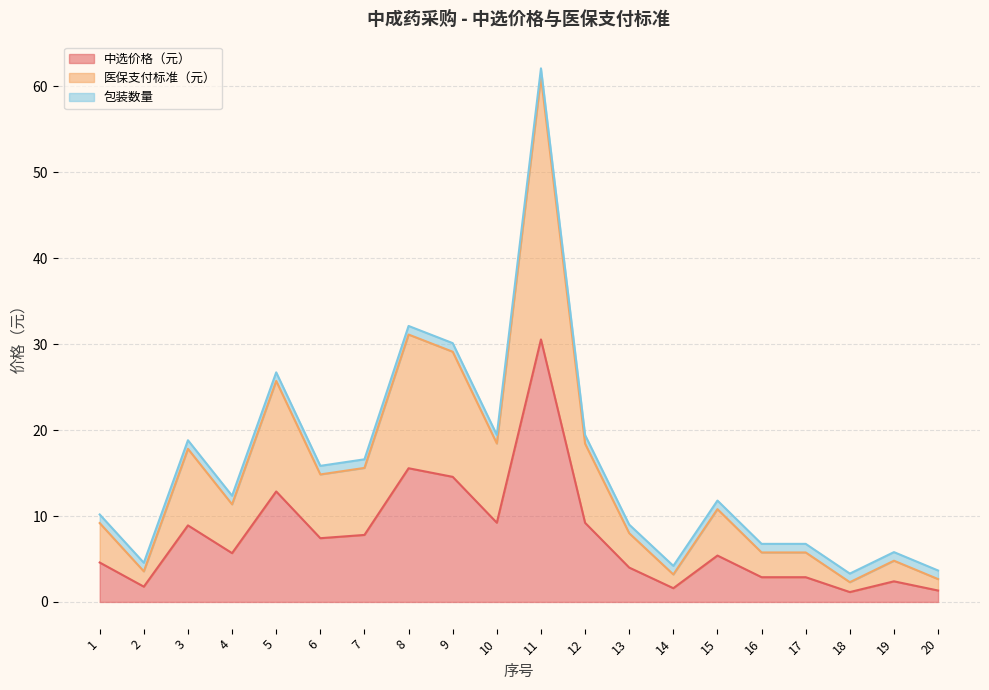

Does the chart display data point markers on the line(s)?

No